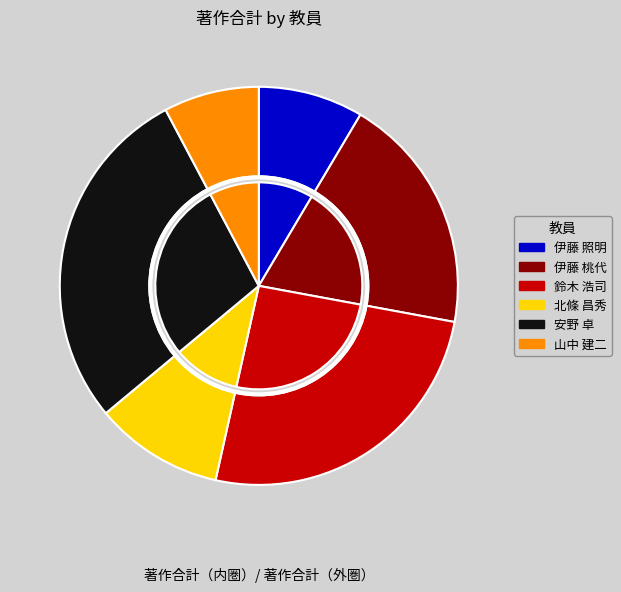

The 伊藤 桃代 slice represents 14% of the pie. True or false?

False